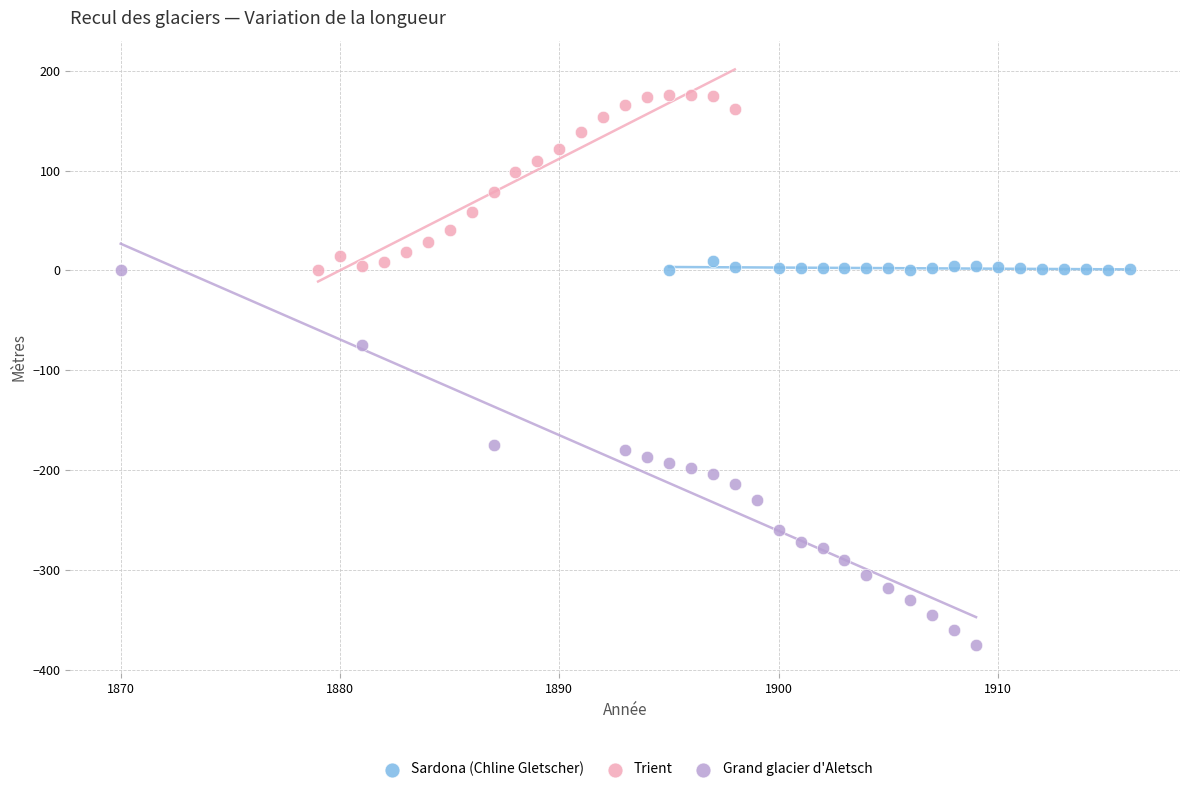

Which series has the largest Y range (max minus min)?

Grand glacier d'Aletsch